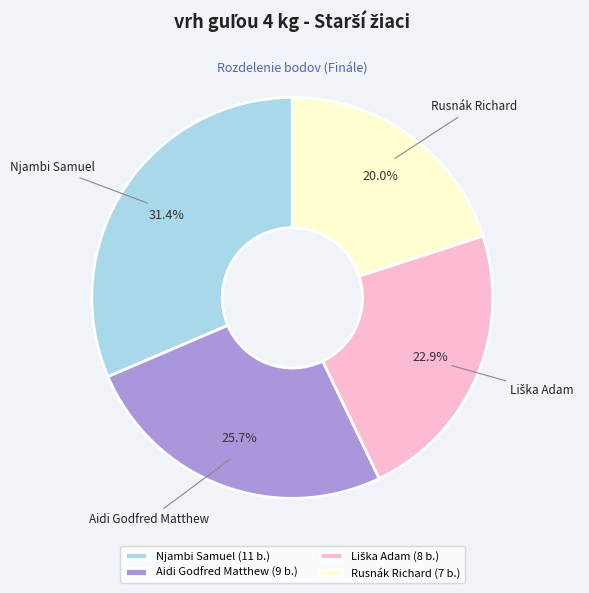

Do Aidi Godfred Matthew (9 b.) and Rusnák Richard (7 b.) together represent more than half of the pie?

No